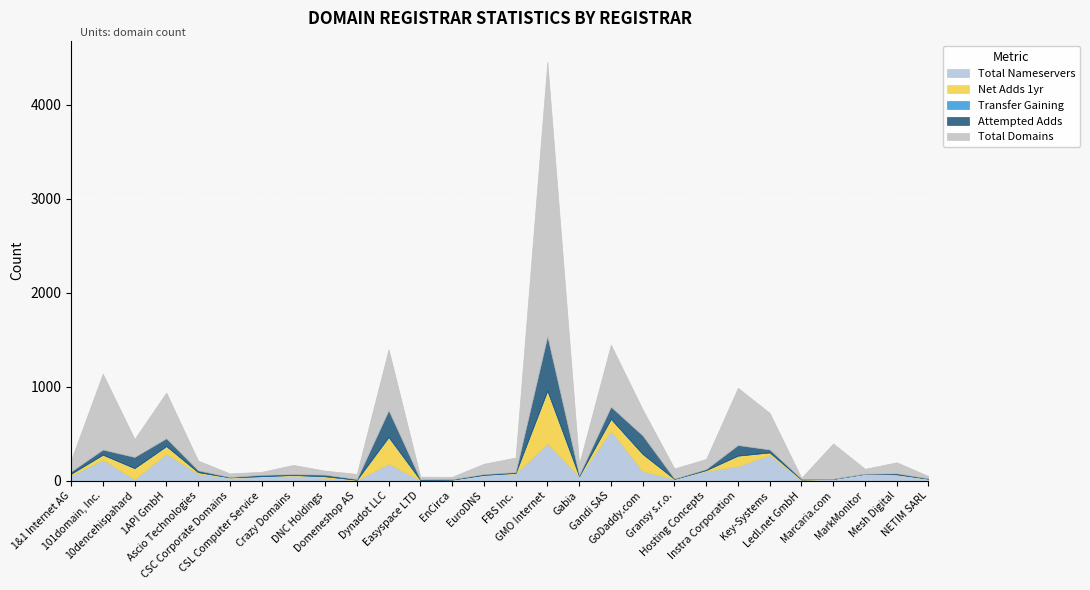

Reading left to right, extract all data points from this chart.

total-domains: 1&1 Internet AG=122	101domain, Inc.=807	10dencehispahard=192	1API GmbH=486	Ascio Technologies=104	CSC Corporate Domains=39	CSL Computer Service=32	Crazy Domains=98	DNC Holdings=43	Domeneshop AS=55	Dynadot LLC=649	Easyspace LTD=28	EnCirca=26	EuroDNS=110	FBS Inc.=155	GMO Internet=2922	Gabia=118	Gandi SAS=660	GoDaddy.com=277	Gransy s.r.o.=109	Hosting Concepts=108	Instra Corporation=609	Key-Systems=389	Ledl.net GmbH=11	Marcaria.com=377	MarkMonitor=53	Mesh Digital=117	NETIM SARL=25
total-nameservers: 1&1 Internet AG=55	101domain, Inc.=224	10dencehispahard=17	1API GmbH=288	Ascio Technologies=74	CSC Corporate Domains=33	CSL Computer Service=38	Crazy Domains=56	DNC Holdings=31	Domeneshop AS=5	Dynadot LLC=182	Easyspace LTD=4	EnCirca=10	EuroDNS=61	FBS Inc.=77	GMO Internet=398	Gabia=46	Gandi SAS=532	GoDaddy.com=103	Gransy s.r.o.=18	Hosting Concepts=104	Instra Corporation=156	Key-Systems=275	Ledl.net GmbH=8	Marcaria.com=20	MarkMonitor=74	Mesh Digital=64	NETIM SARL=19
net-adds-1-yr: 1&1 Internet AG=20	101domain, Inc.=54	10dencehispahard=118	1API GmbH=81	Ascio Technologies=18	CSC Corporate Domains=2	CSL Computer Service=11	Crazy Domains=6	DNC Holdings=17	Domeneshop AS=6	Dynadot LLC=280	Easyspace LTD=5	EnCirca=3	EuroDNS=2	FBS Inc.=7	GMO Internet=563	Gabia=5	Gandi SAS=127	GoDaddy.com=182	Gransy s.r.o.=2	Hosting Concepts=10	Instra Corporation=112	Key-Systems=27	Ledl.net GmbH=6	Marcaria.com=0	MarkMonitor=0	Mesh Digital=5	NETIM SARL=3
transfer-gaining-successful: 1&1 Internet AG=0	101domain, Inc.=0	10dencehispahard=0	1API GmbH=1	Ascio Technologies=0	CSC Corporate Domains=2	CSL Computer Service=0	Crazy Domains=0	DNC Holdings=0	Domeneshop AS=0	Dynadot LLC=7	Easyspace LTD=0	EnCirca=0	EuroDNS=0	FBS Inc.=0	GMO Internet=0	Gabia=0	Gandi SAS=1	GoDaddy.com=1	Gransy s.r.o.=0	Hosting Concepts=0	Instra Corporation=0	Key-Systems=0	Ledl.net GmbH=0	Marcaria.com=0	MarkMonitor=0	Mesh Digital=0	NETIM SARL=0
attempted-adds: 1&1 Internet AG=23	101domain, Inc.=54	10dencehispahard=118	1API GmbH=82	Ascio Technologies=19	CSC Corporate Domains=2	CSL Computer Service=14	Crazy Domains=8	DNC Holdings=17	Domeneshop AS=7	Dynadot LLC=281	Easyspace LTD=6	EnCirca=3	EuroDNS=8	FBS Inc.=8	GMO Internet=577	Gabia=8	Gandi SAS=128	GoDaddy.com=196	Gransy s.r.o.=2	Hosting Concepts=10	Instra Corporation=112	Key-Systems=31	Ledl.net GmbH=6	Marcaria.com=0	MarkMonitor=0	Mesh Digital=10	NETIM SARL=3